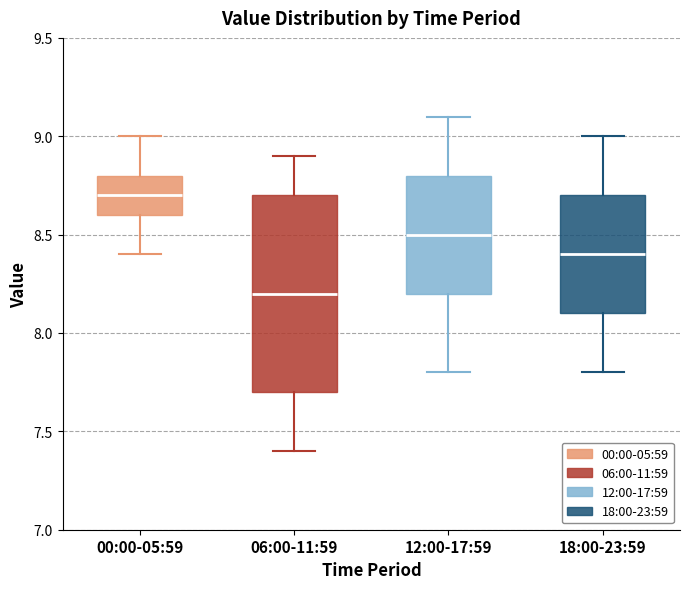

Where does the lower whisker of the box for 18:00-23:59 end on the y-axis? The values are not printed on the chart, so give them approximately, as read against the axis.

7.8